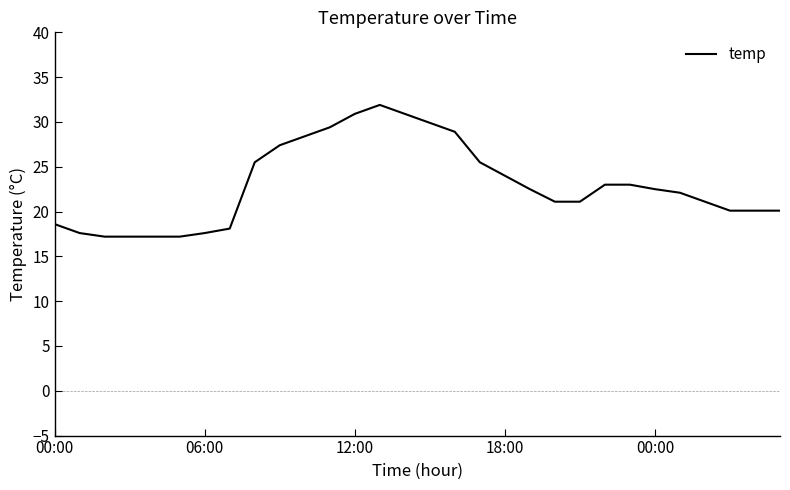

What is the maximum value shown in the chart?

31.9